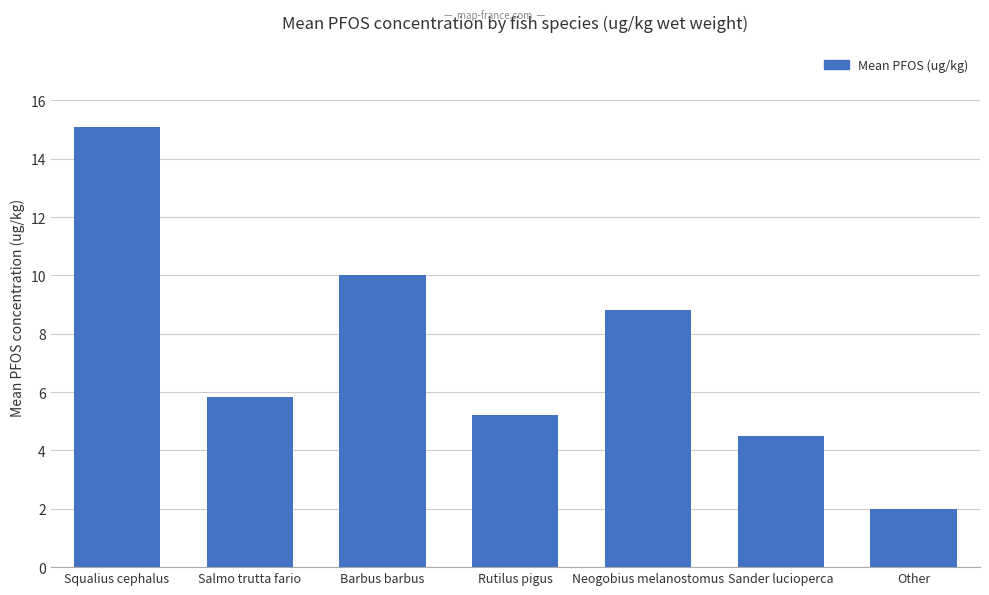

Reading left to right, transcribe all the data shown in this chart.

15.1	5.8	10.0	5.2	8.8	4.5	2.0